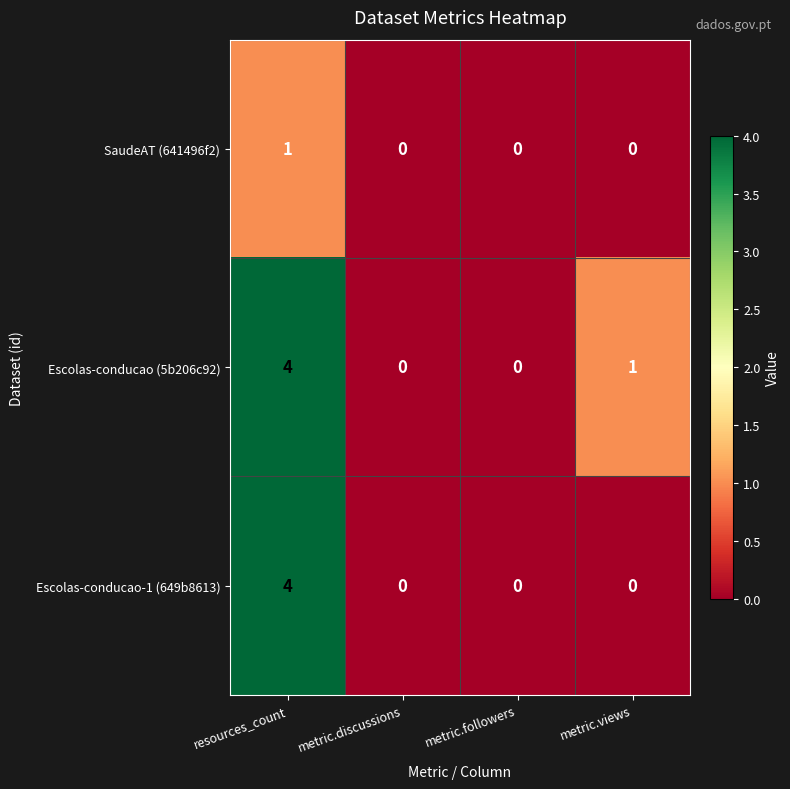

Between metric.followers and metric.views, which series saw the biggest shift?

Escolas-conducao (5b206c92)